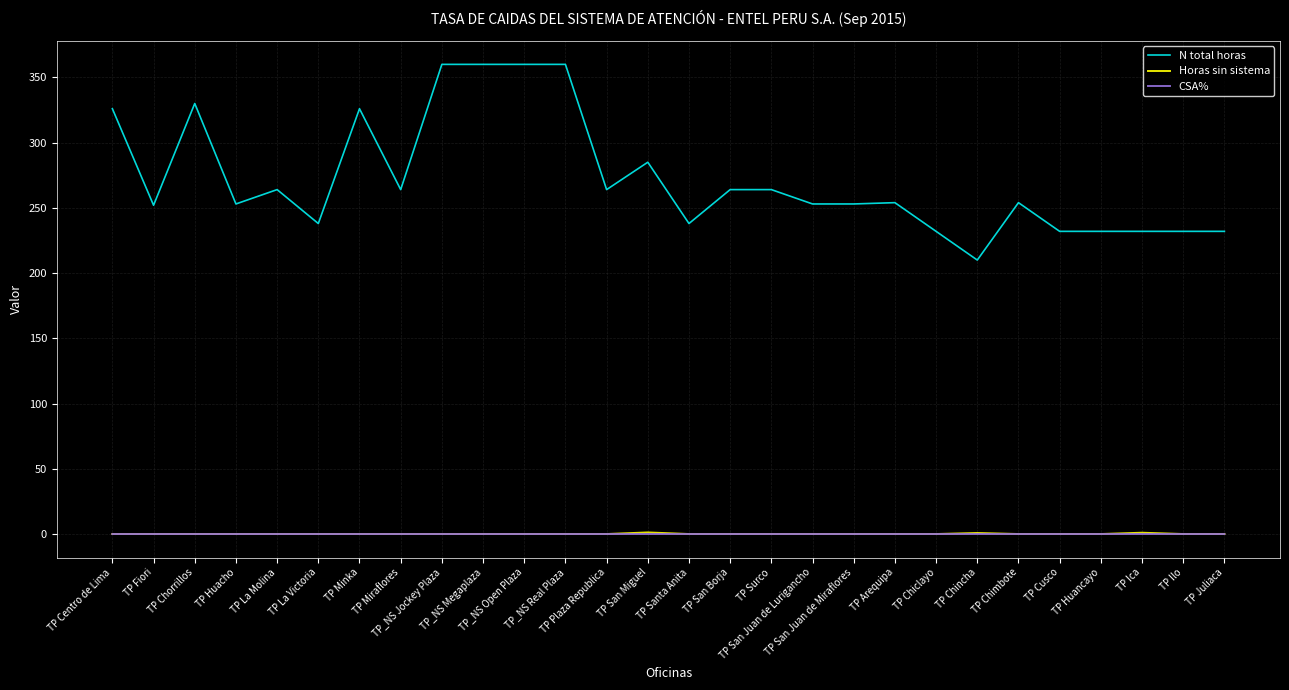

What is the maximum value shown in the chart?

360.0